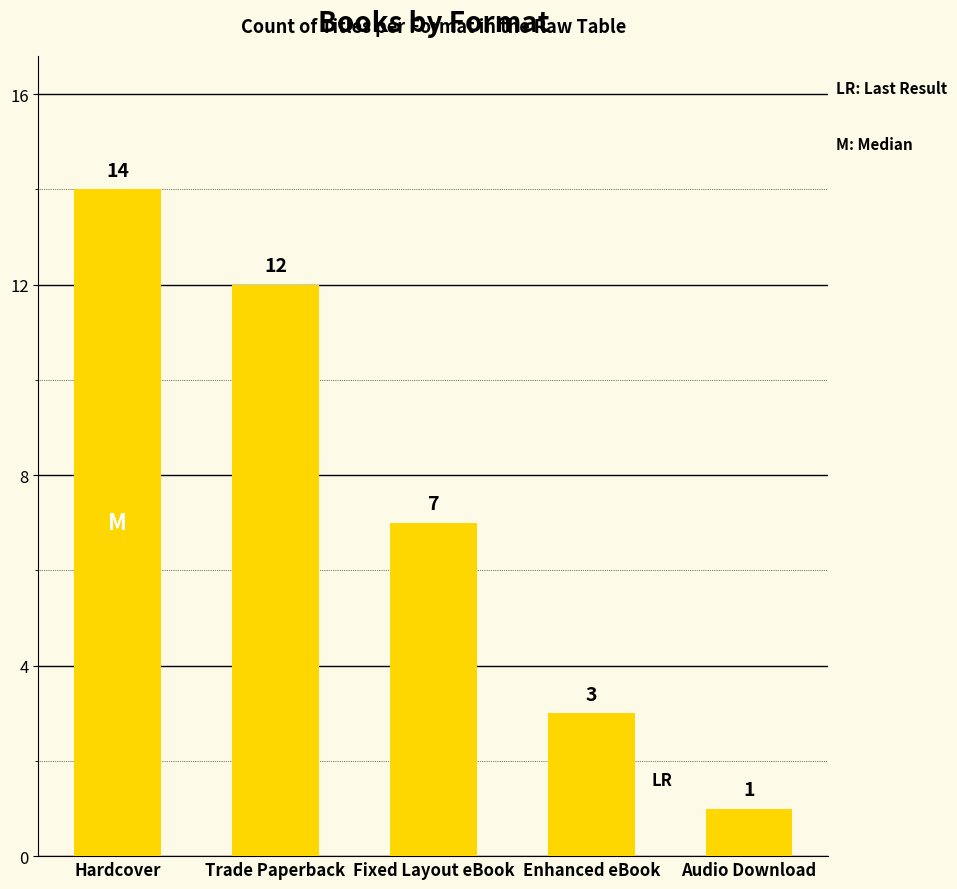

Which label corresponds to the smallest value in the chart?

Audio Download